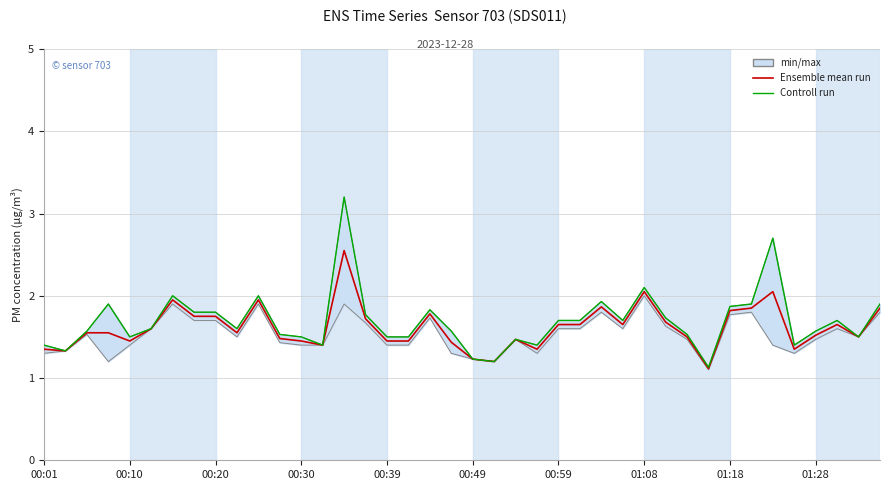

Reading left to right, extract all data points from this chart.

Ensemble mean run: 1.4	1.3	1.6	1.5	1.4	1.6	1.9	1.8	1.8	1.6	1.9	1.5	1.4	1.4	2.5	1.7	1.4	1.4	1.8	1.4	1.2	1.2	1.5	1.4	1.6	1.6	1.9	1.6	2.0	1.7	1.5	1.1	1.8	1.9	2.0	1.4	1.5	1.6	1.5	1.9
Controll run: 1.4	1.3	1.6	1.9	1.5	1.6	2.0	1.8	1.8	1.6	2.0	1.5	1.5	1.4	3.2	1.8	1.5	1.5	1.8	1.6	1.2	1.2	1.5	1.4	1.7	1.7	1.9	1.7	2.1	1.7	1.5	1.1	1.9	1.9	2.7	1.4	1.6	1.7	1.5	1.9